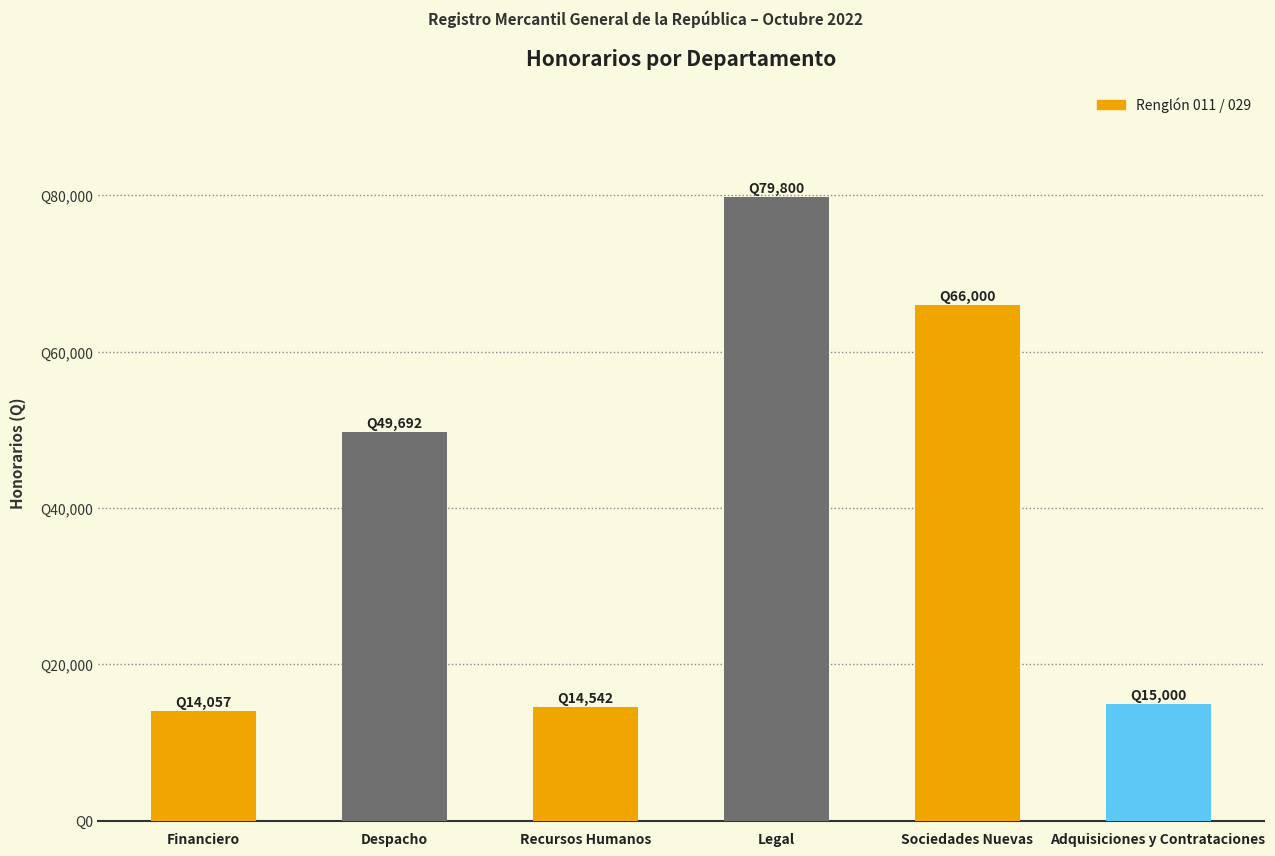

Does the chart contain any negative values?

No